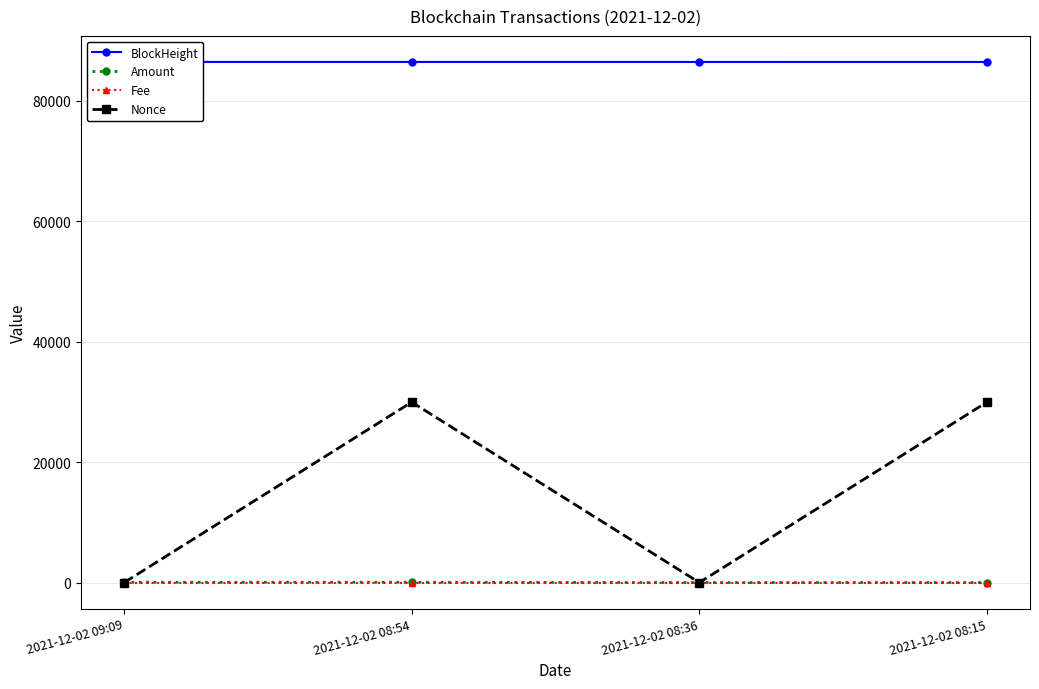

In Nonce, how many points are higher than both neighbors (excluding endpoints)?

1